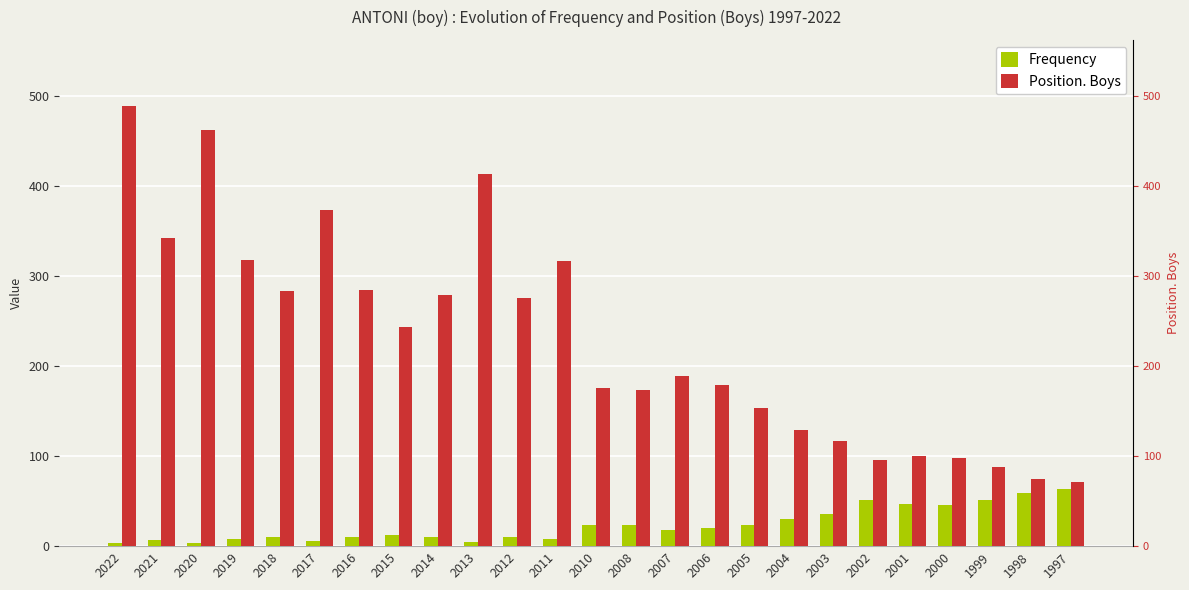

What is the sum of all Position. Boys values?

5726